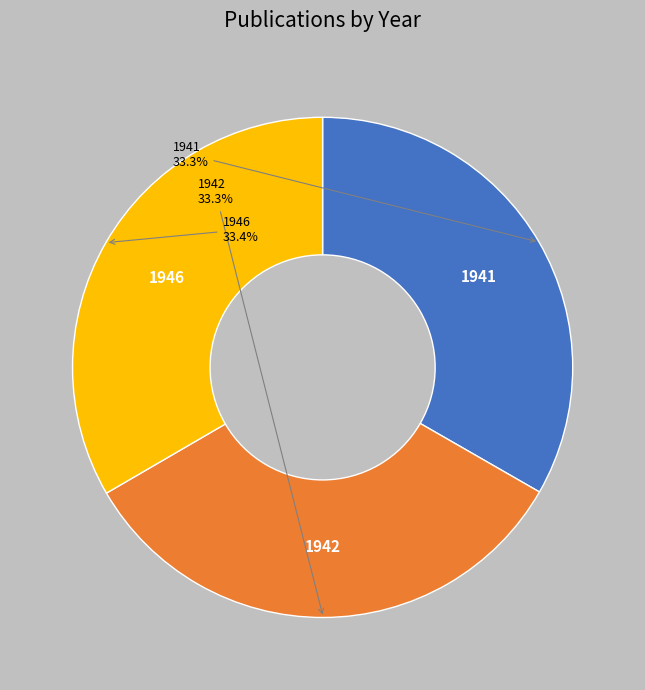

Does any single category account for the majority?

No